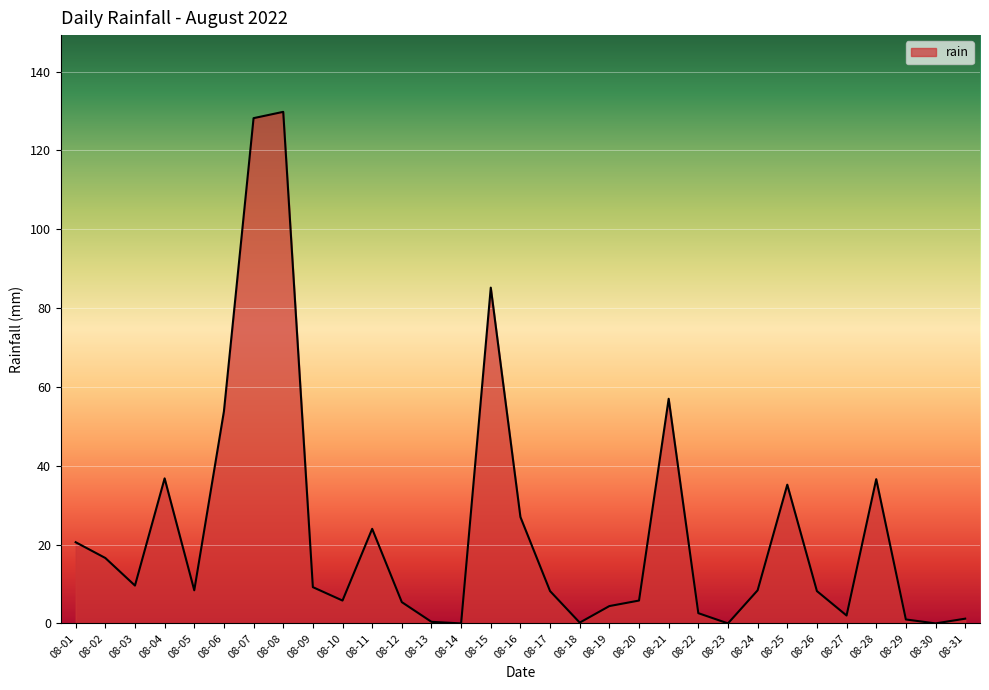

How many interior local valleys (lower than both neighbors) does the data have?

8